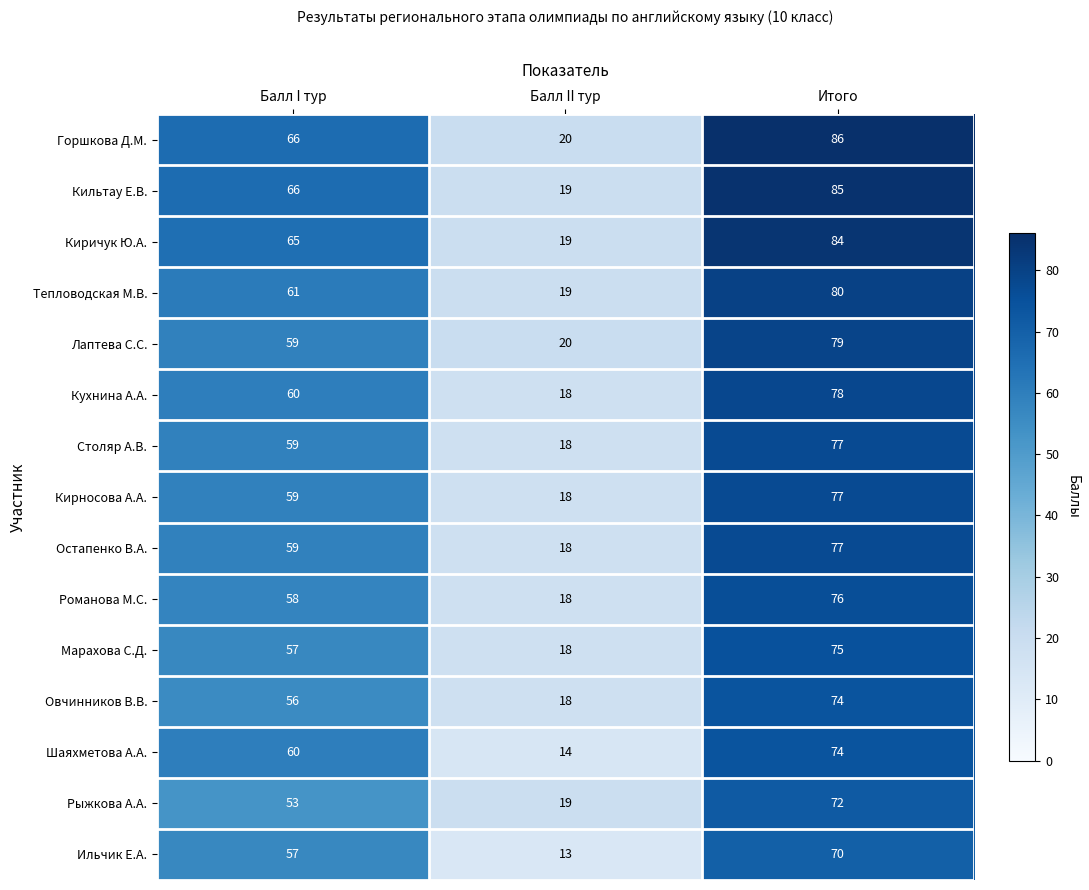

At which label is Ильчик Е.А. closest to 41?

Балл I тур